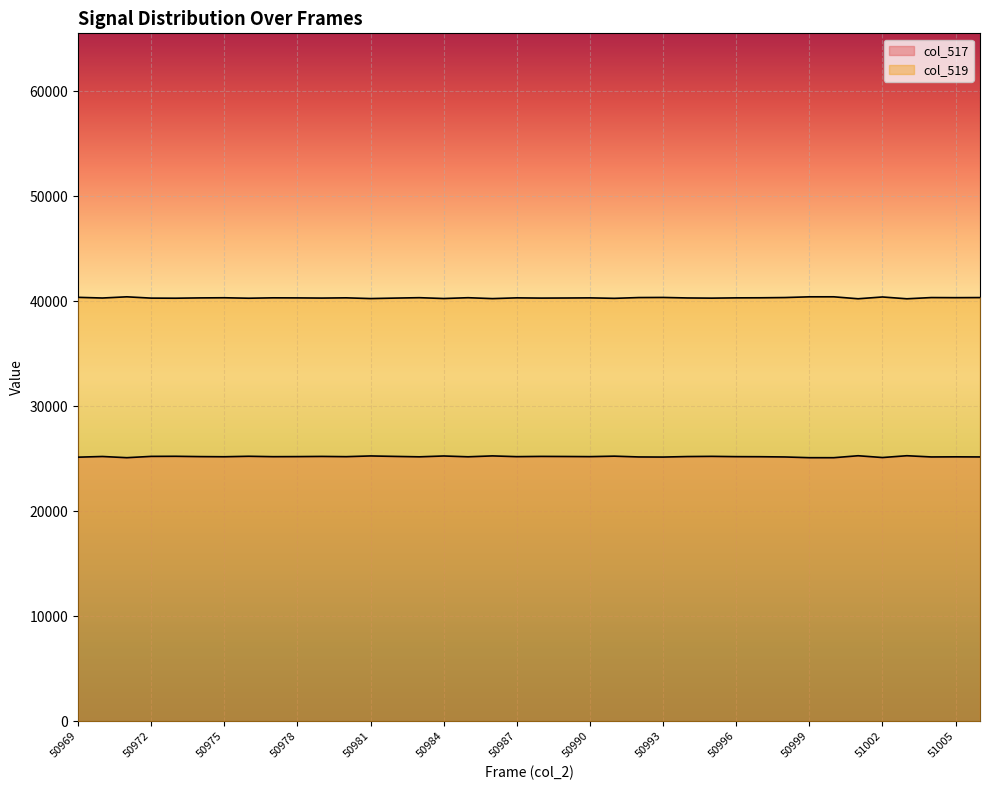

Which series changed the most between 50994 and 51002?

col_517